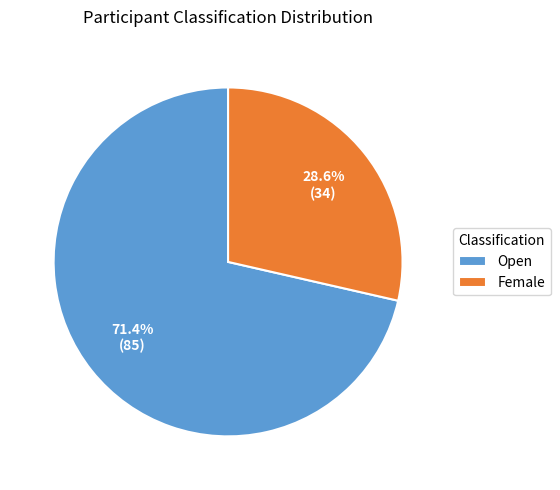

Which slice represents more than half of the pie?

Open